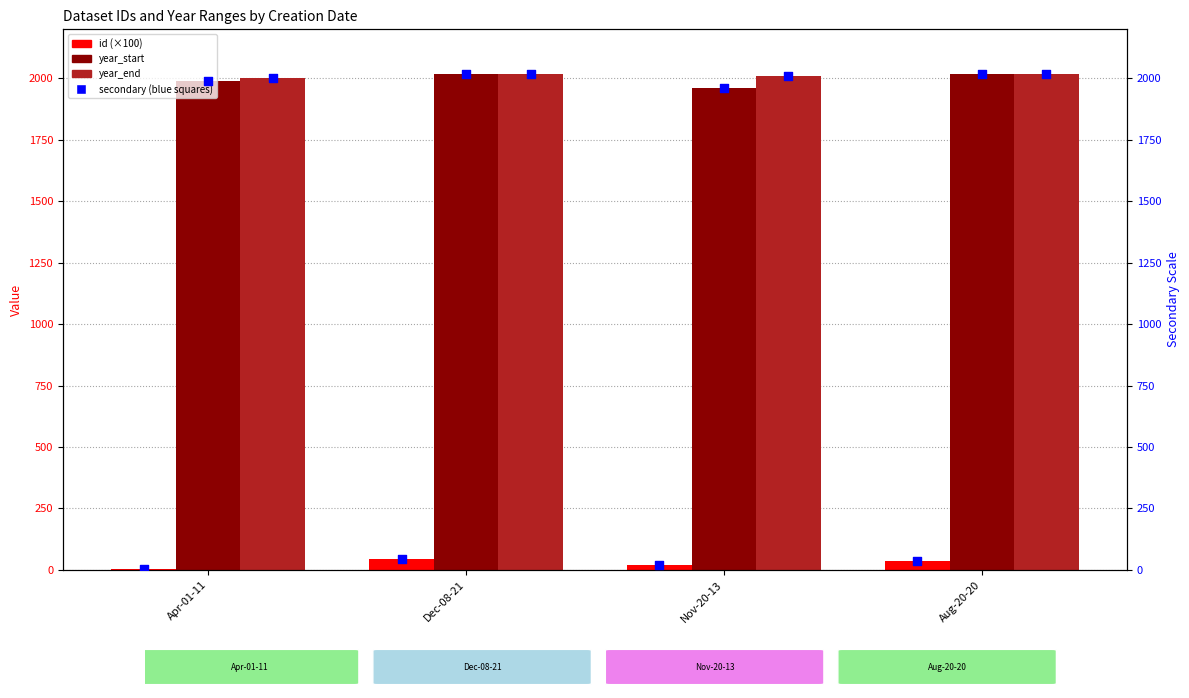

Which series reaches the minimum Y coordinate?

id (×100)